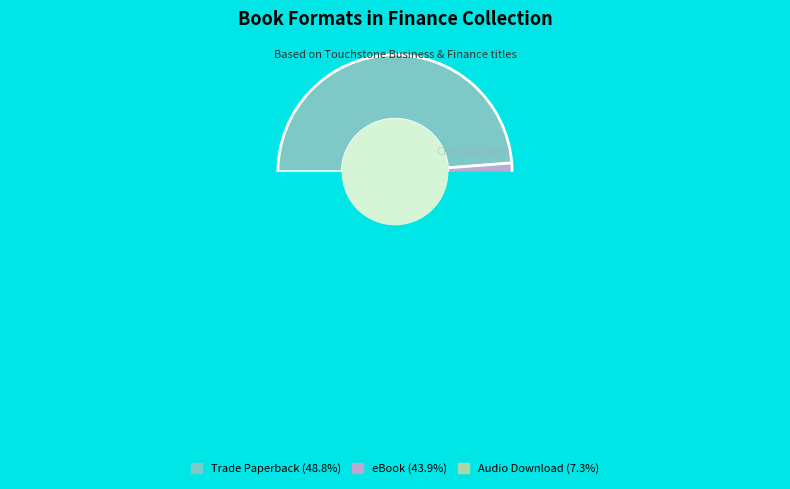

Which has a higher value, eBook or Trade Paperback?

Trade Paperback